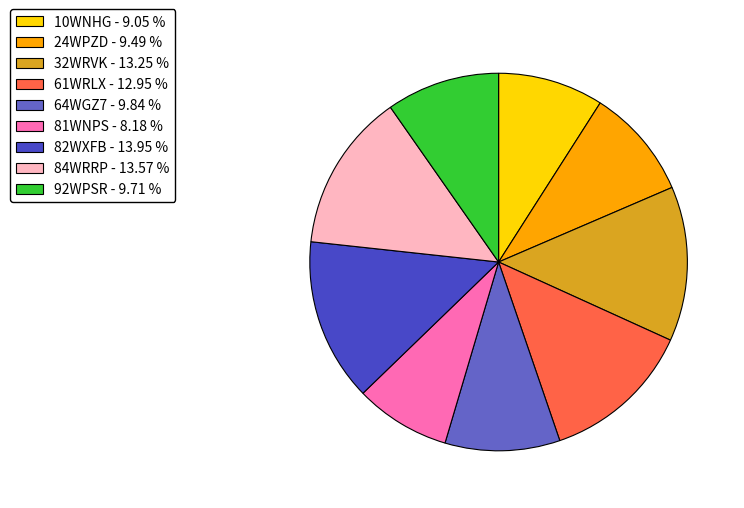

Is it true that 24WPZD is 9% of the pie?

True